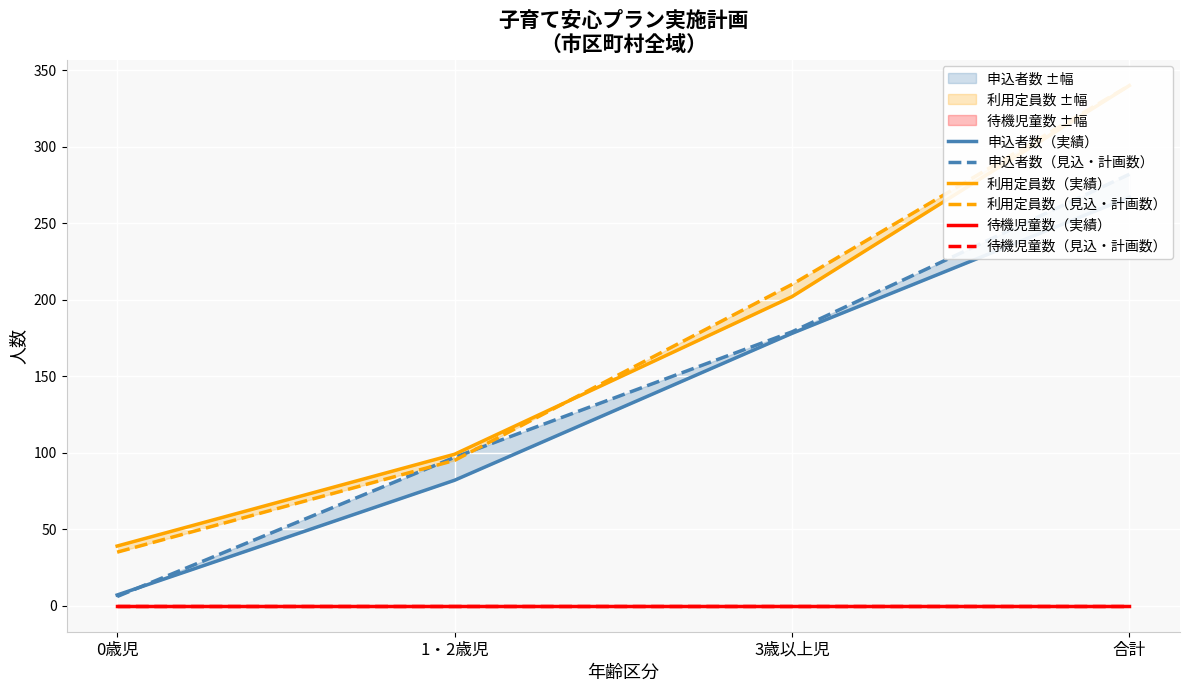

What is the difference between the second highest and second lowest values in the 利用定員数（実績） series?

103